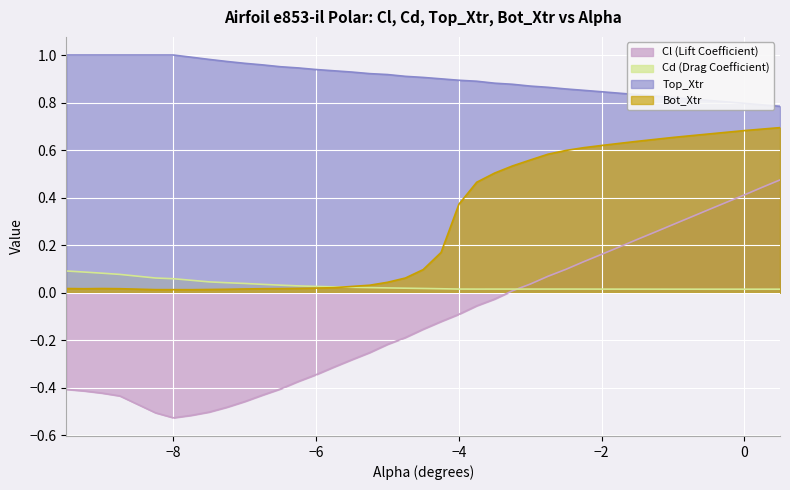

Which series has the largest range (max minus min)?

Cl (Lift Coefficient)